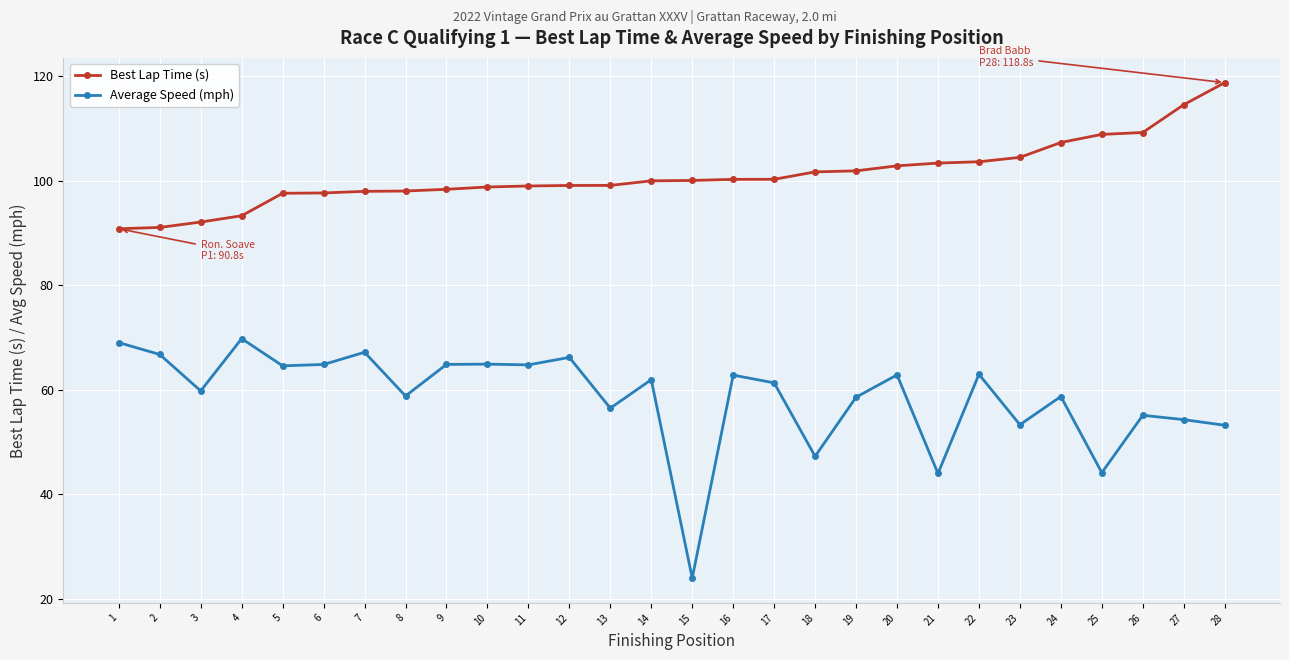

Which series has the widest spread of values?

Average Speed (mph)